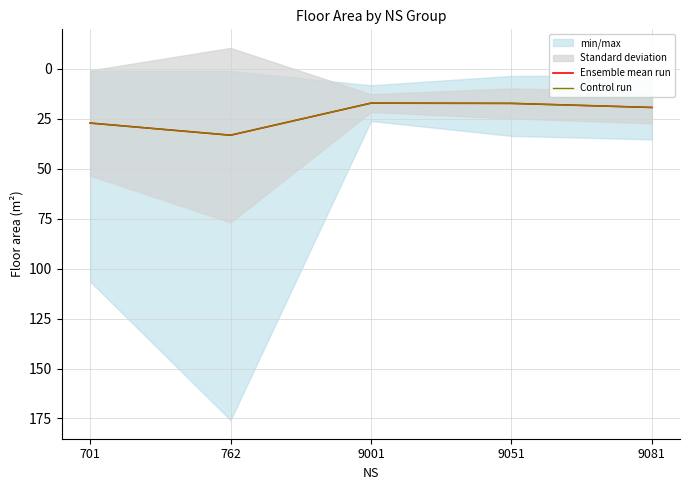

True or false: Ensemble mean run has a value of 19.4 at 9081.

True